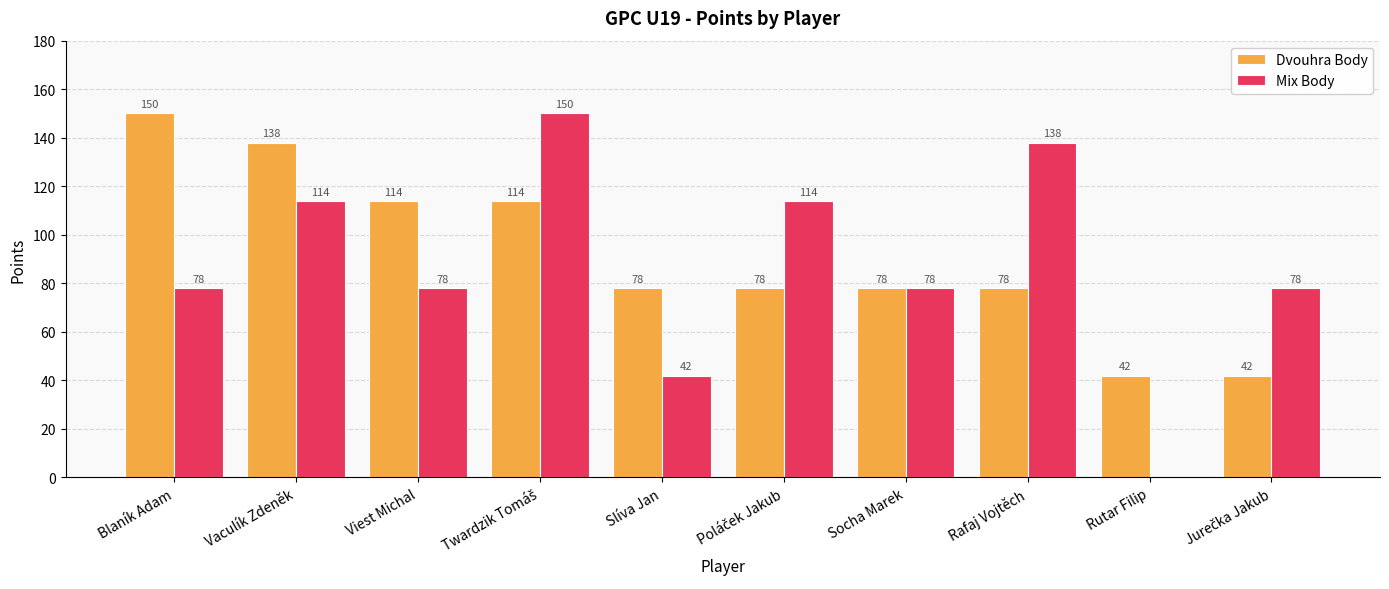

What are all the series names shown in the legend?

Dvouhra Body, Mix Body